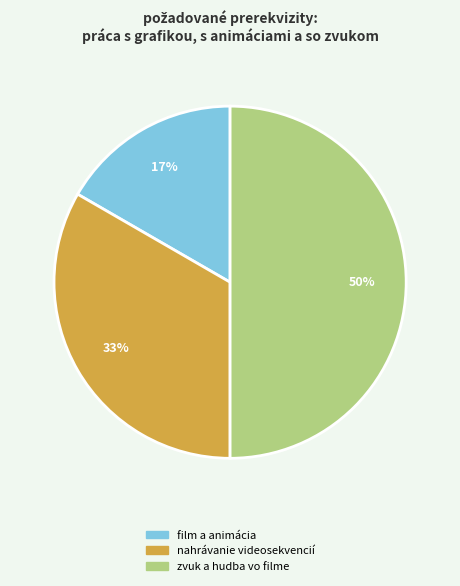

To the nearest percent, what is the difference between the largest and smallest slice percentages?

33%